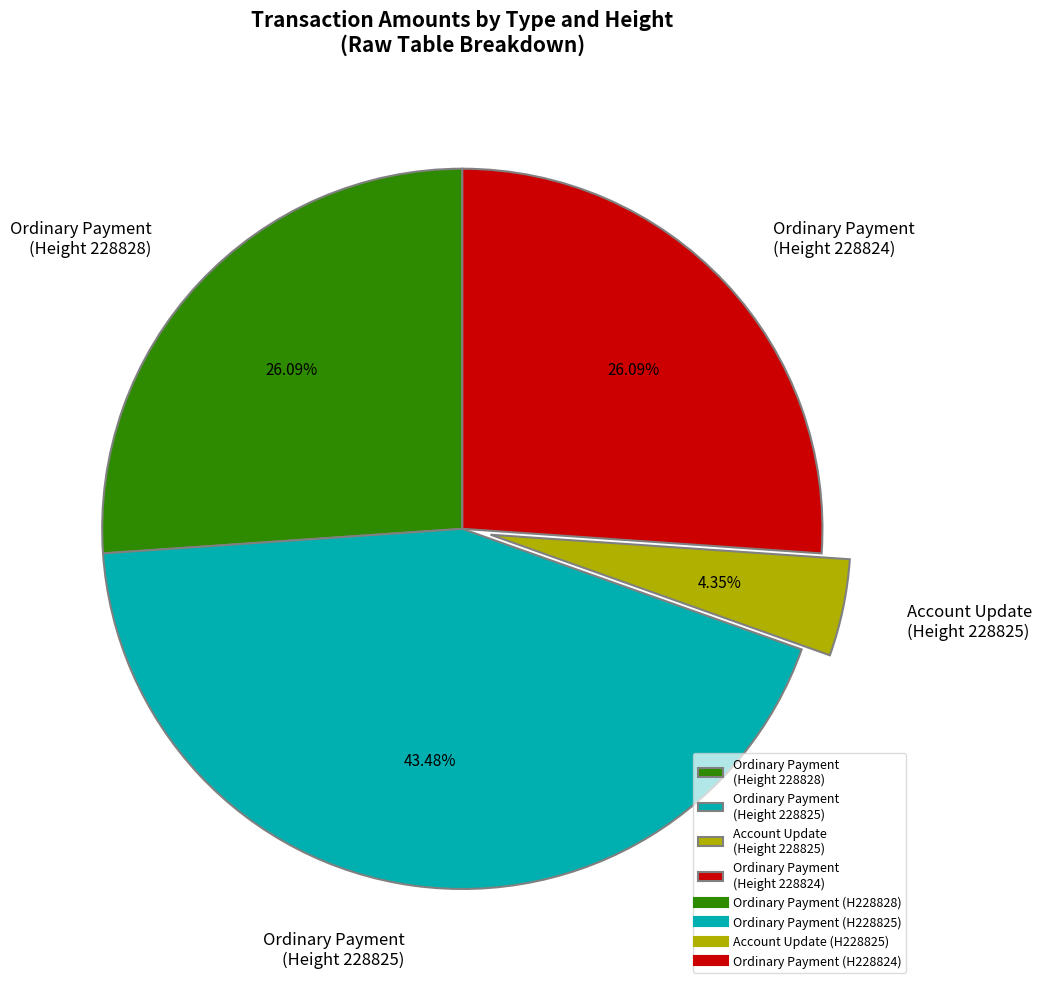

Is Ordinary Payment (Height 228825) the majority of the pie?

No